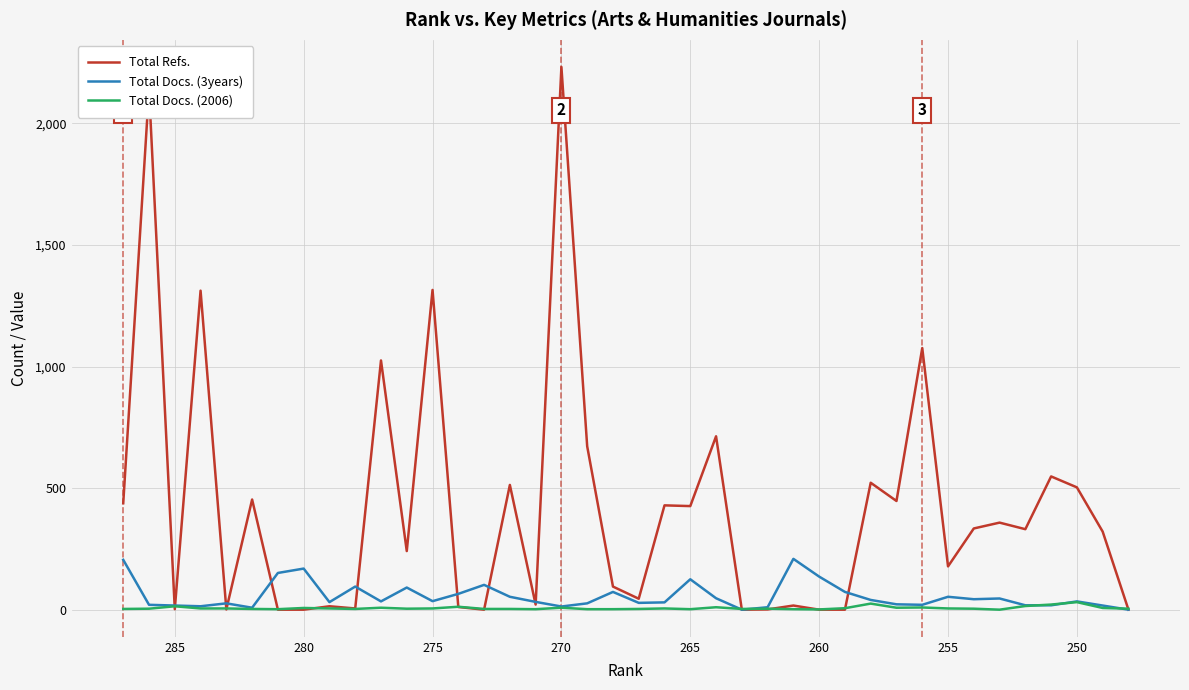

The Total Docs. (2006) series shows 3 at 18. True or false?

False